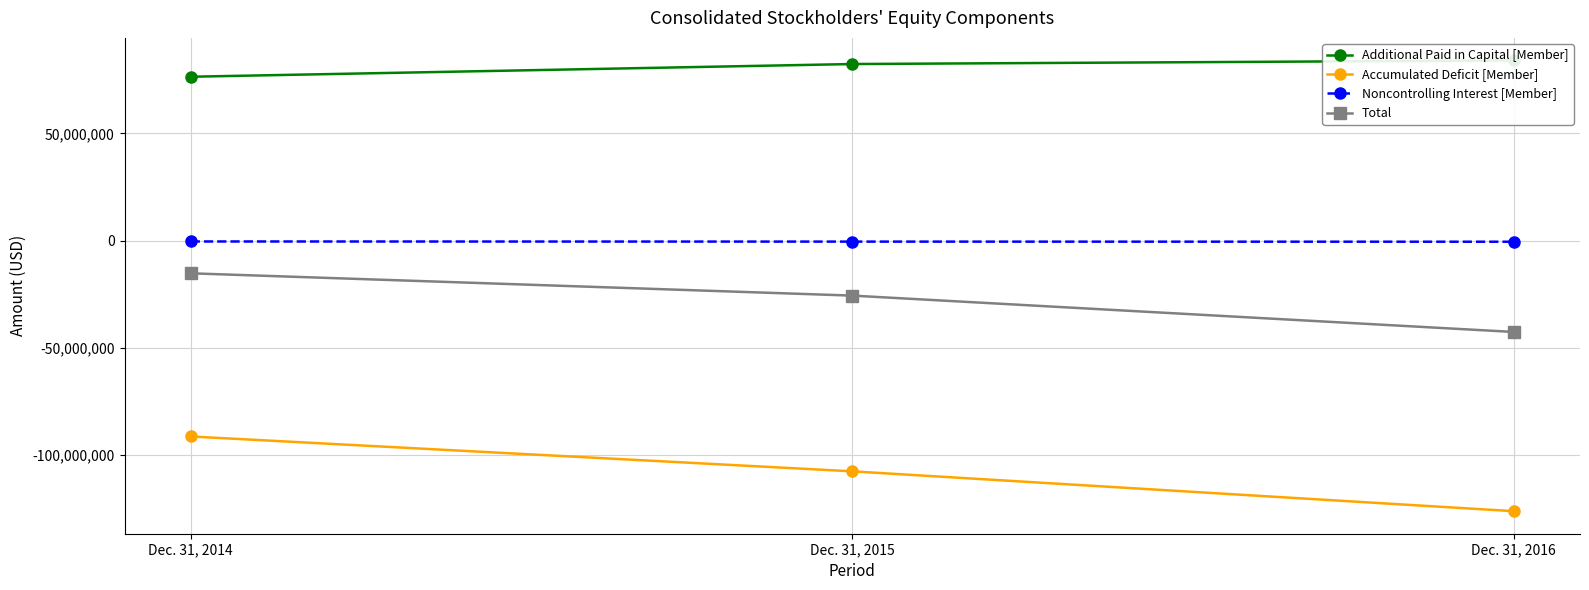

Which label corresponds to the smallest value in the chart?

Dec. 31, 2016